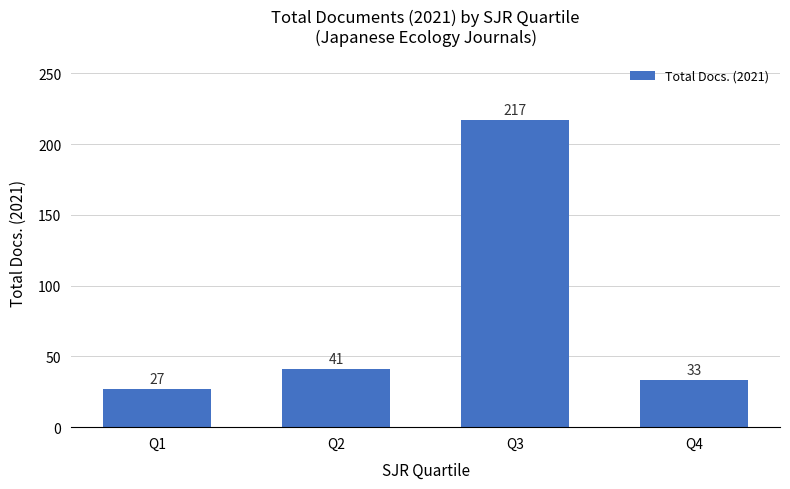

Which category has the lowest value across all series?

Q1